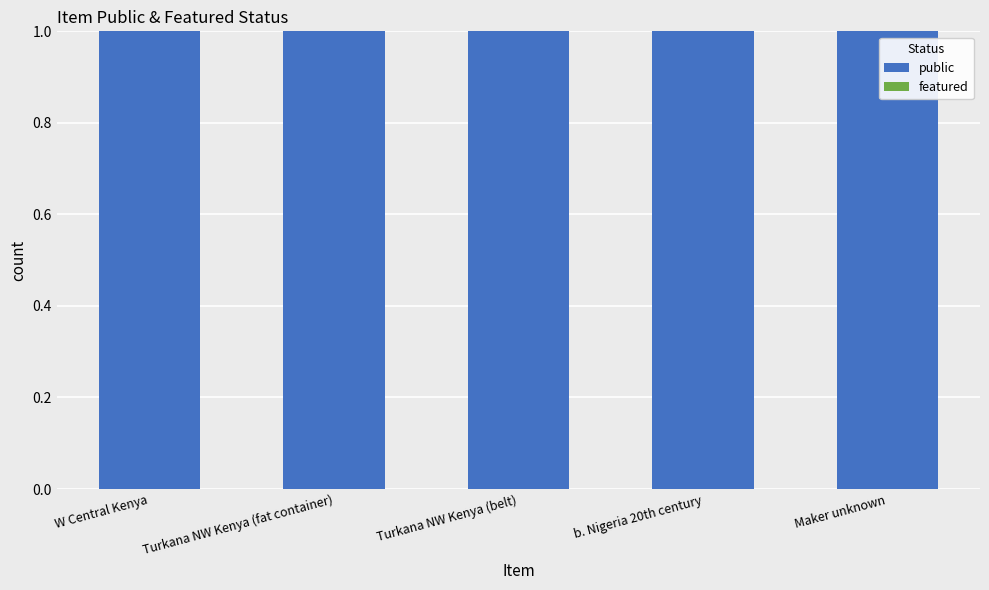

What is the difference between the highest and lowest values at W Central Kenya?

1